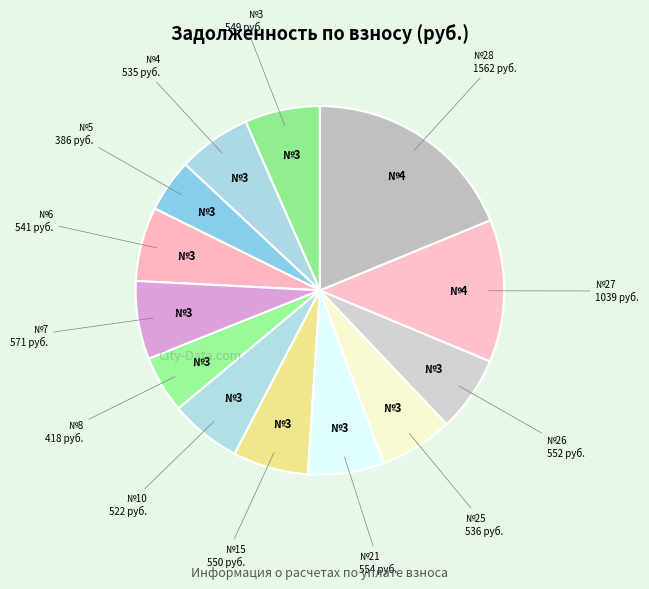

Does any single category account for the majority?

No